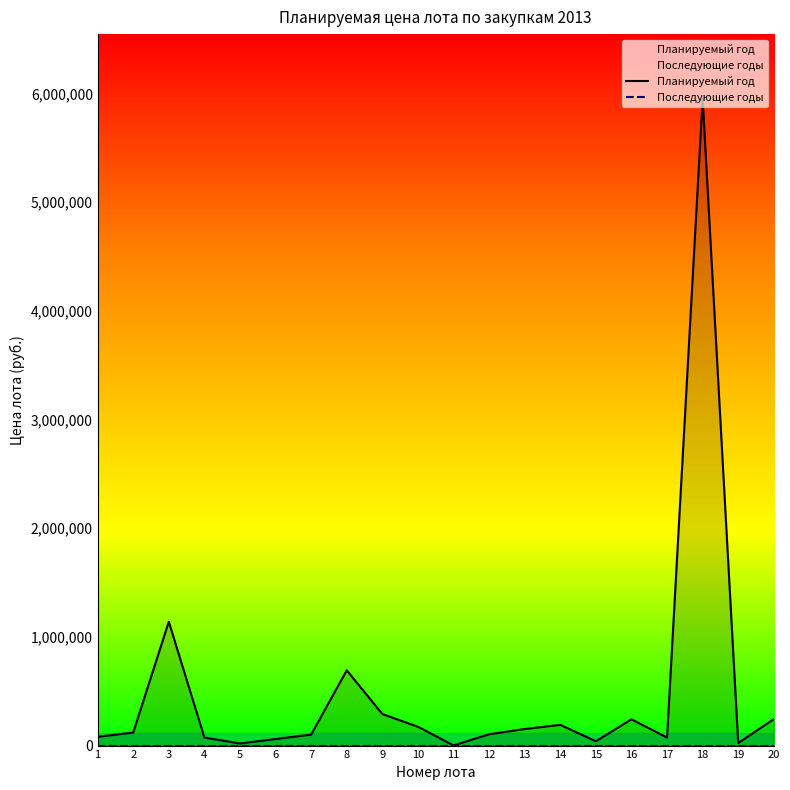

True or false: Планируемый год and Последующие годы intersect in this chart.

False